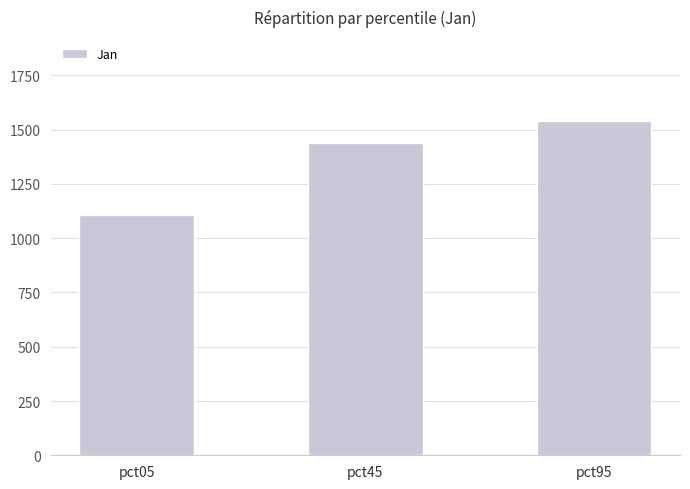

The value at pct45 is 1436.2. True or false?

True